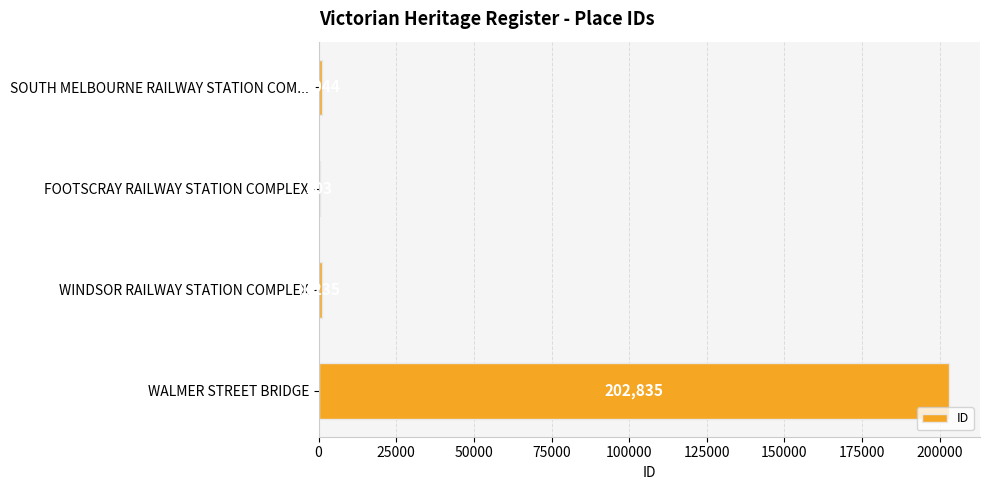

What is the ratio of the value at FOOTSCRAY RAILWAY STATION COMPLEX to the value at WINDSOR RAILWAY STATION COMPLEX?

0.4